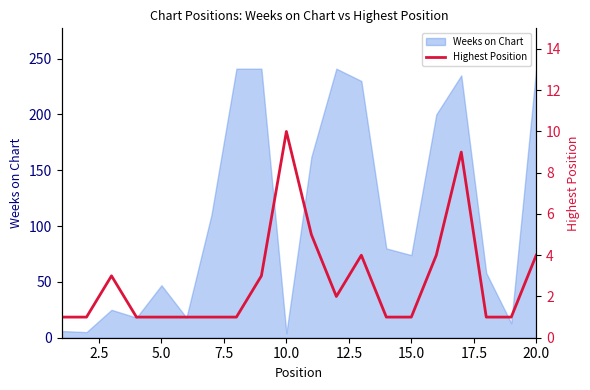

The chart shows a value of 2 at 18. True or false?

False